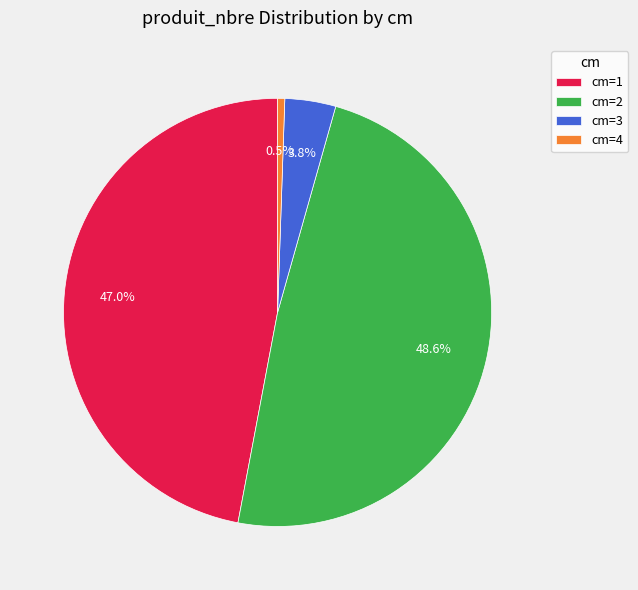

True or false: cm=2 accounts for 49% of the total.

True